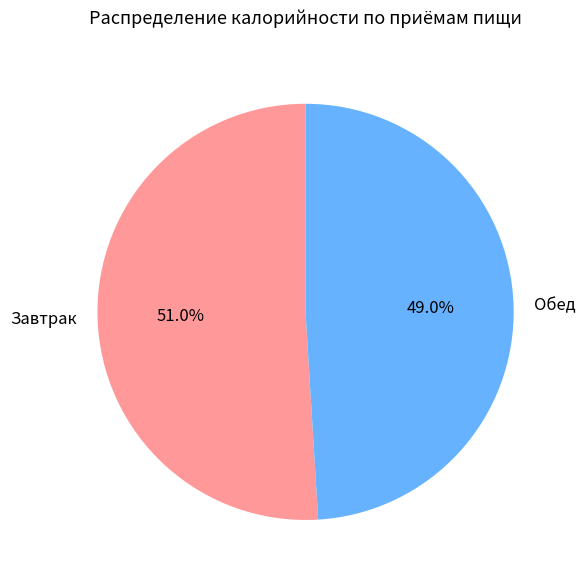

Which has a higher value, Обед or Завтрак?

Завтрак